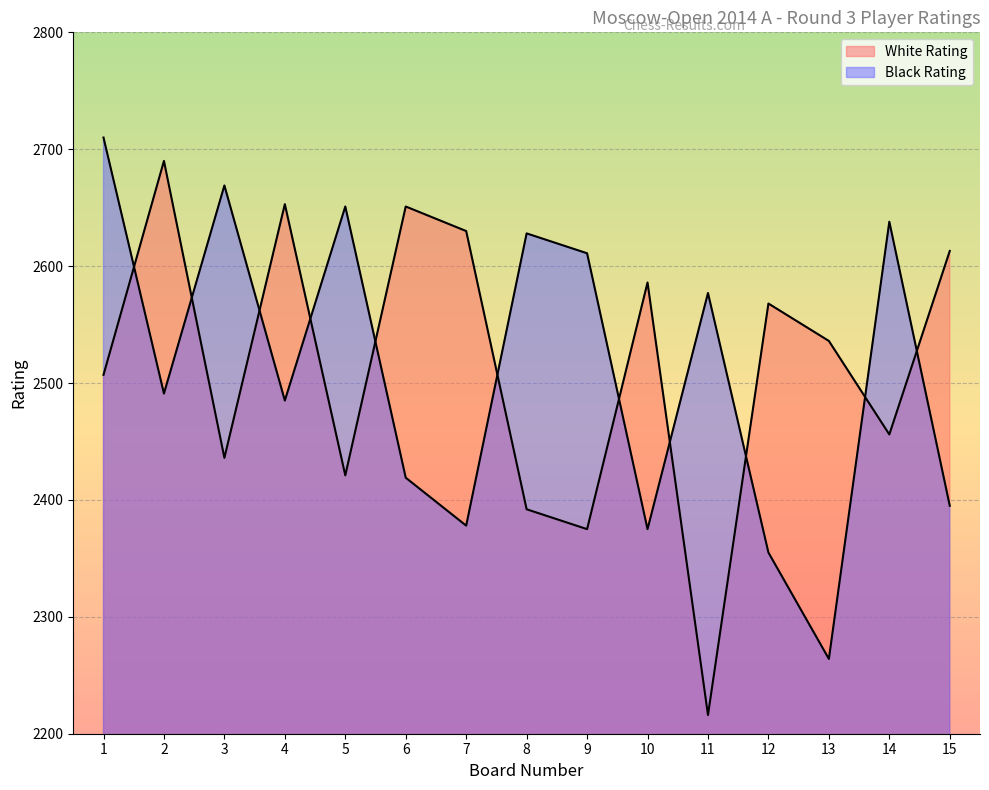

Is the value of White Rating at 12 greater than the value of Black Rating at 13?

Yes